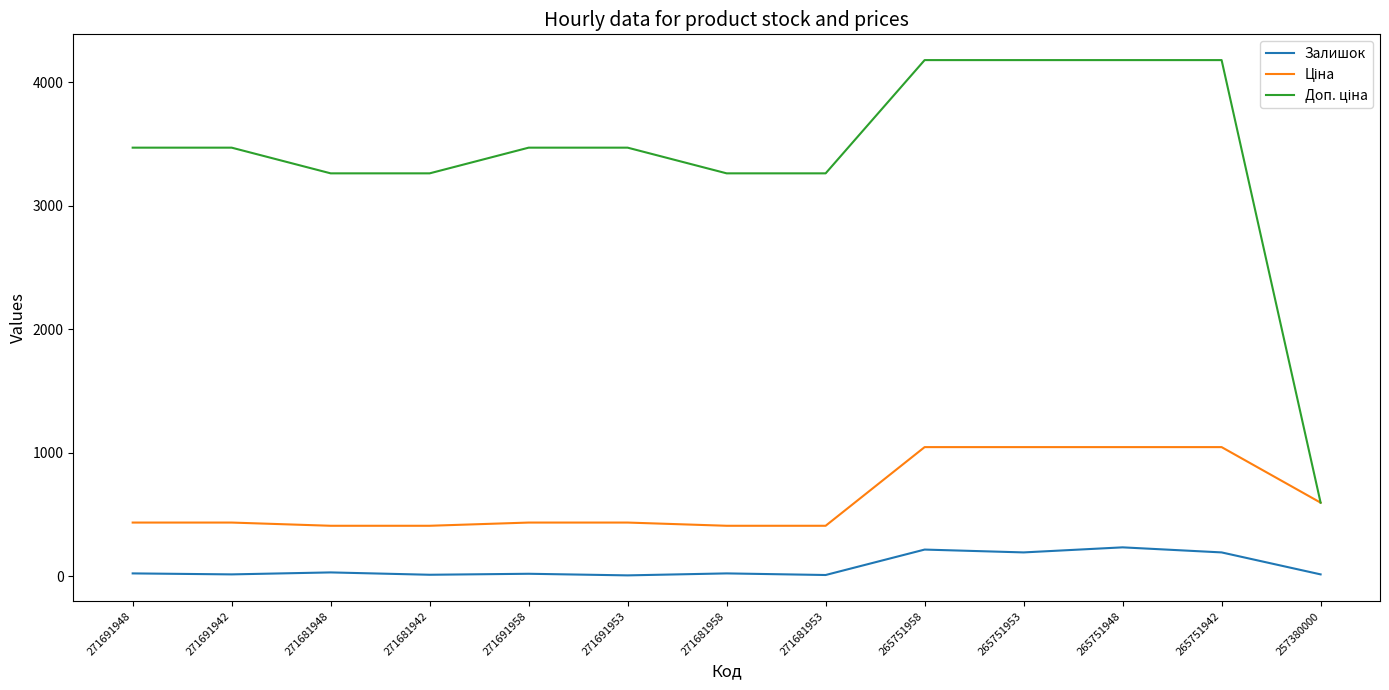

What is the maximum value shown in the chart?

4179.3